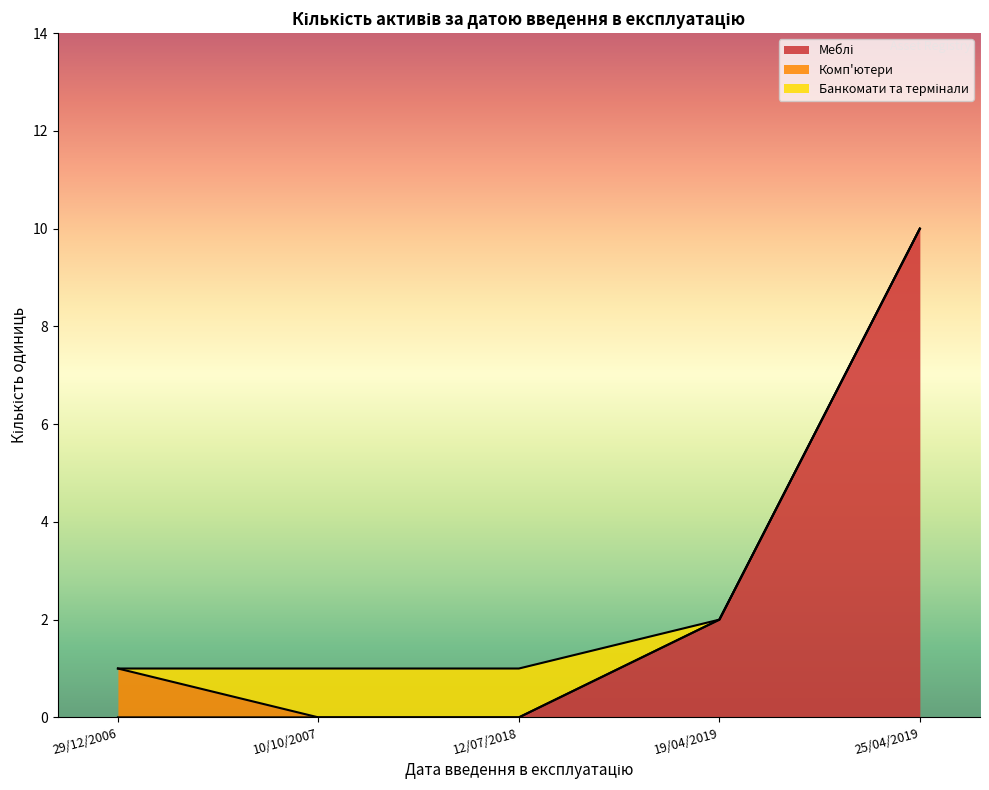

At which category is the sum across all series the highest?

25/04/2019